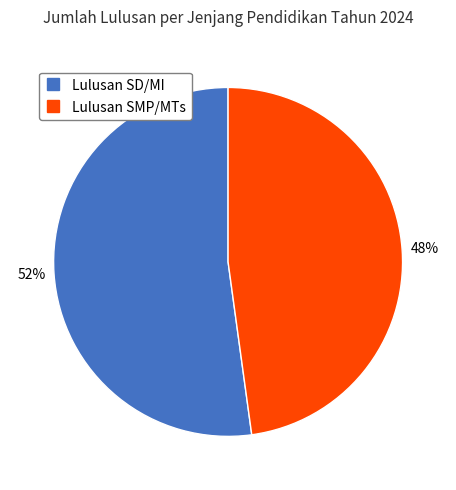

The Lulusan SD/MI slice represents 64% of the pie. True or false?

False